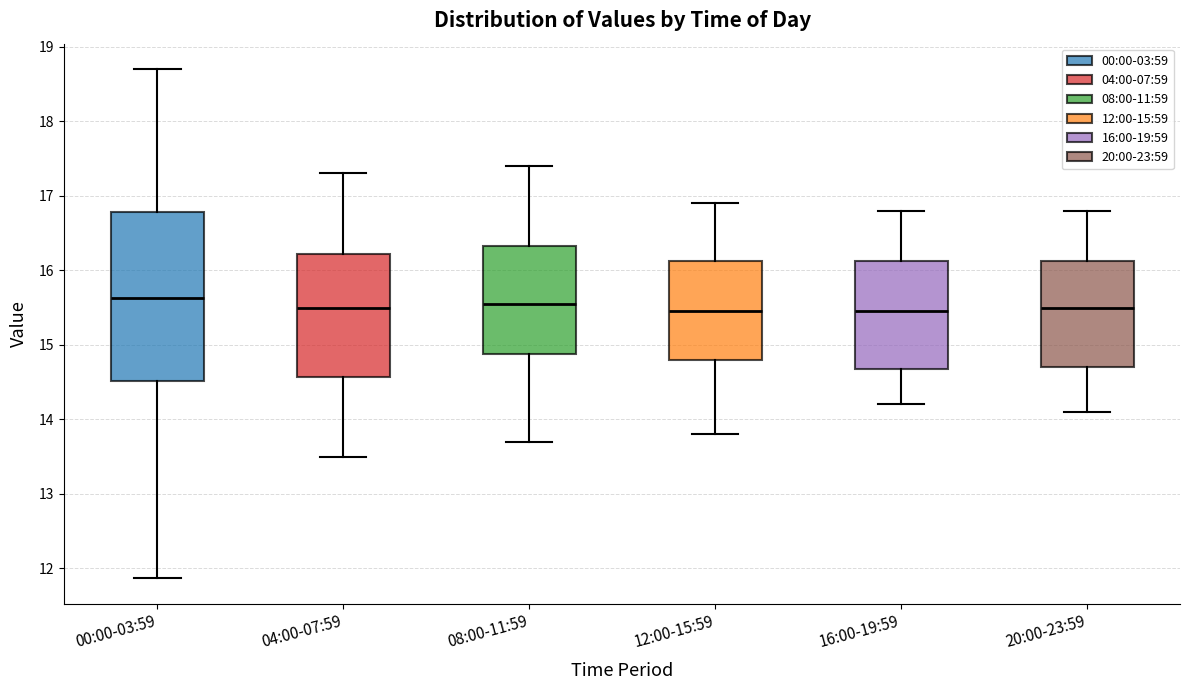

Where does the median line of the box for 12:00-15:59 sit on the y-axis? The values are not printed on the chart, so give them approximately, as read against the axis.

15.5